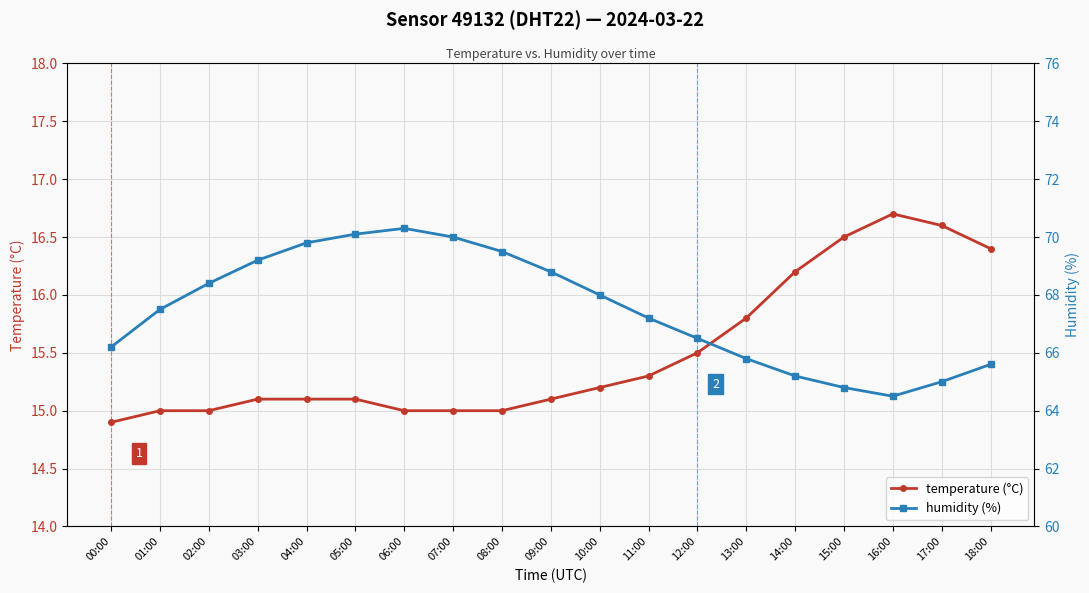

At which label does temperature (°C) reach its peak?

16:00